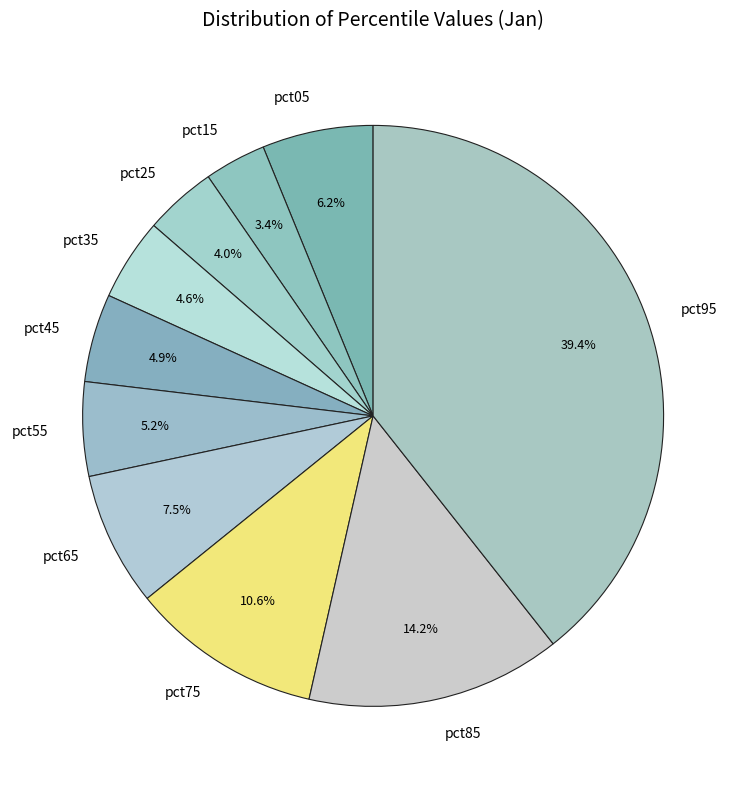

Which has a higher value, pct85 or pct15?

pct85